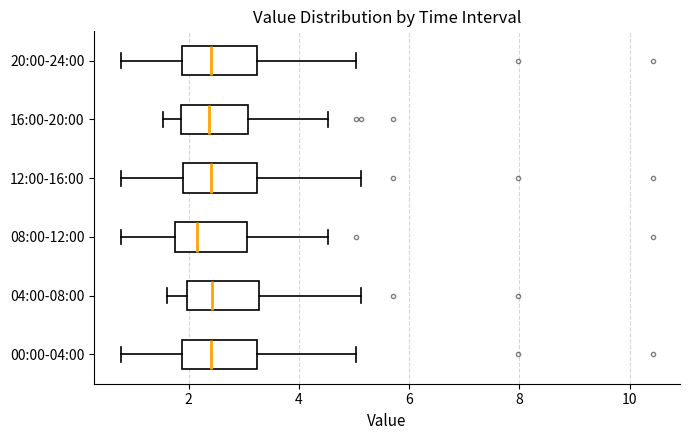

Where does the right whisker of the box for 20:00-24:00 end on the x-axis? The values are not printed on the chart, so give them approximately, as read against the axis.

5.0